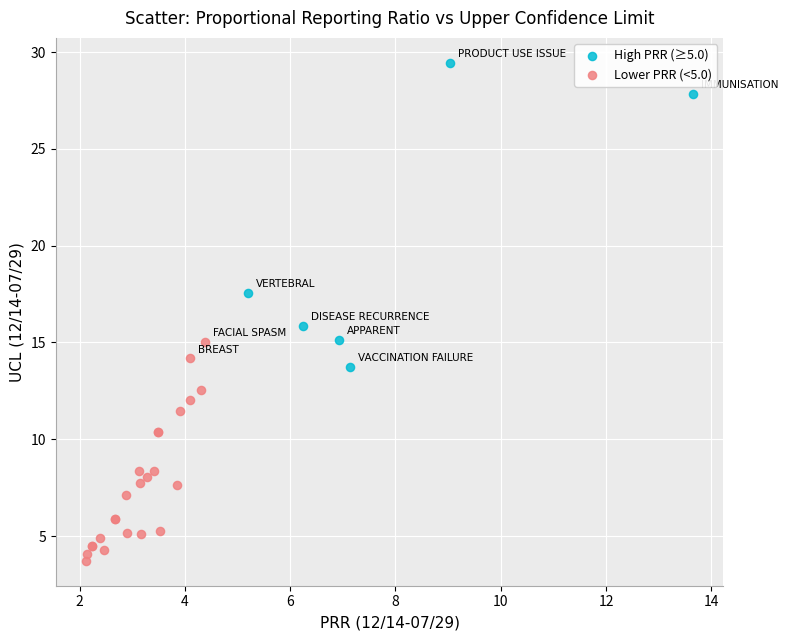

Which series reaches the maximum Y coordinate?

High PRR (≥5.0)